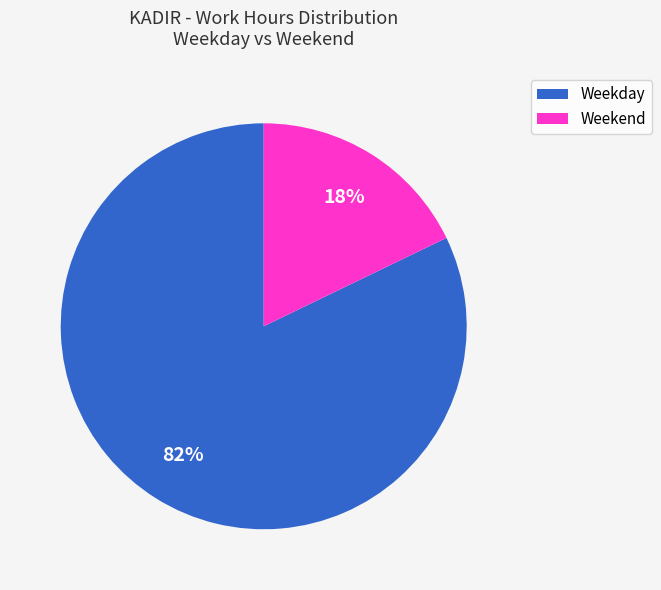

Does any single category account for the majority?

Yes